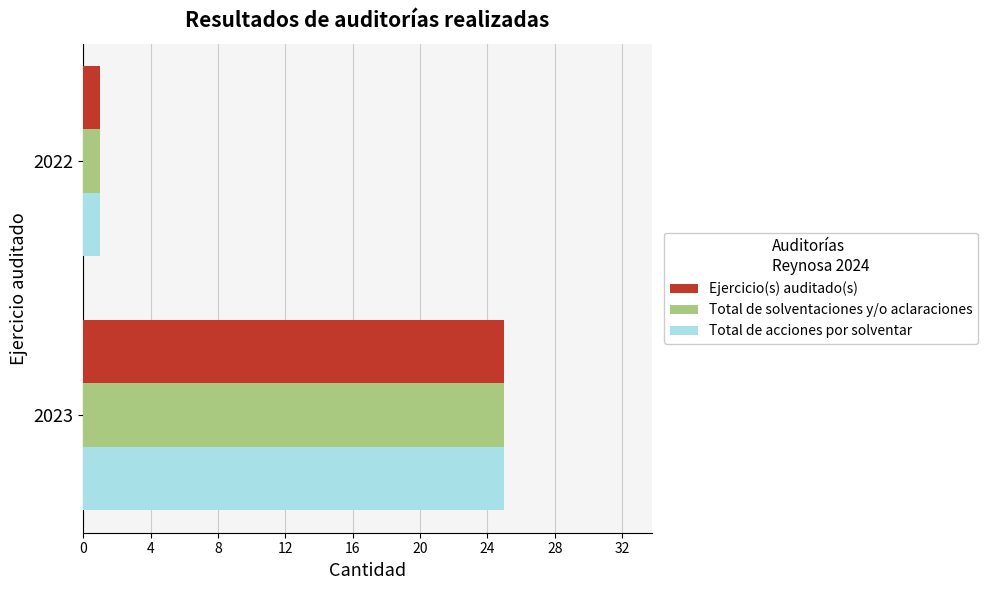

List the labels in order of Total de acciones por solventar value, smallest first.

2022, 2023